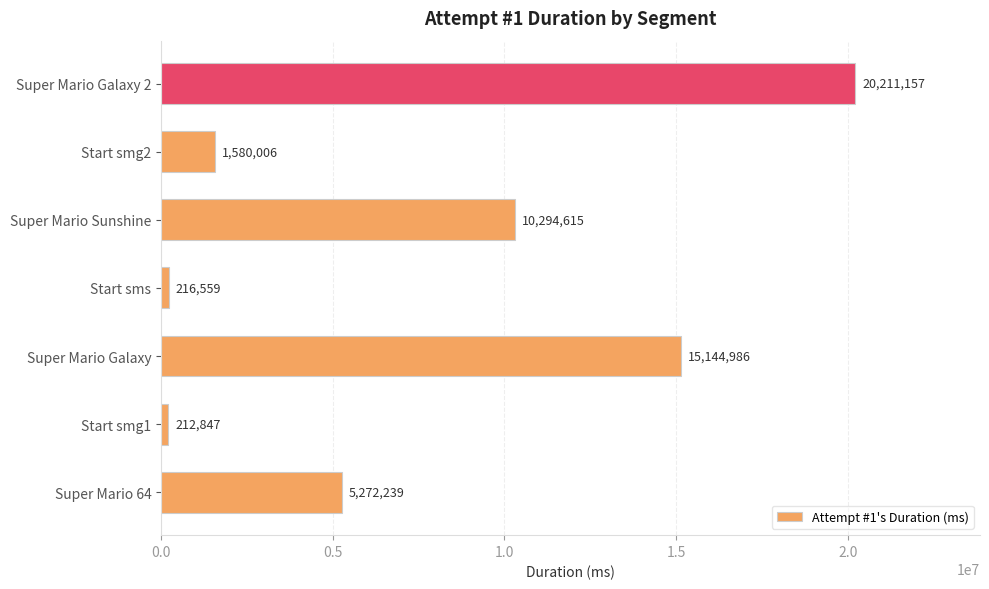

What is the change in value from Start sms to Start smg2?

+1363447